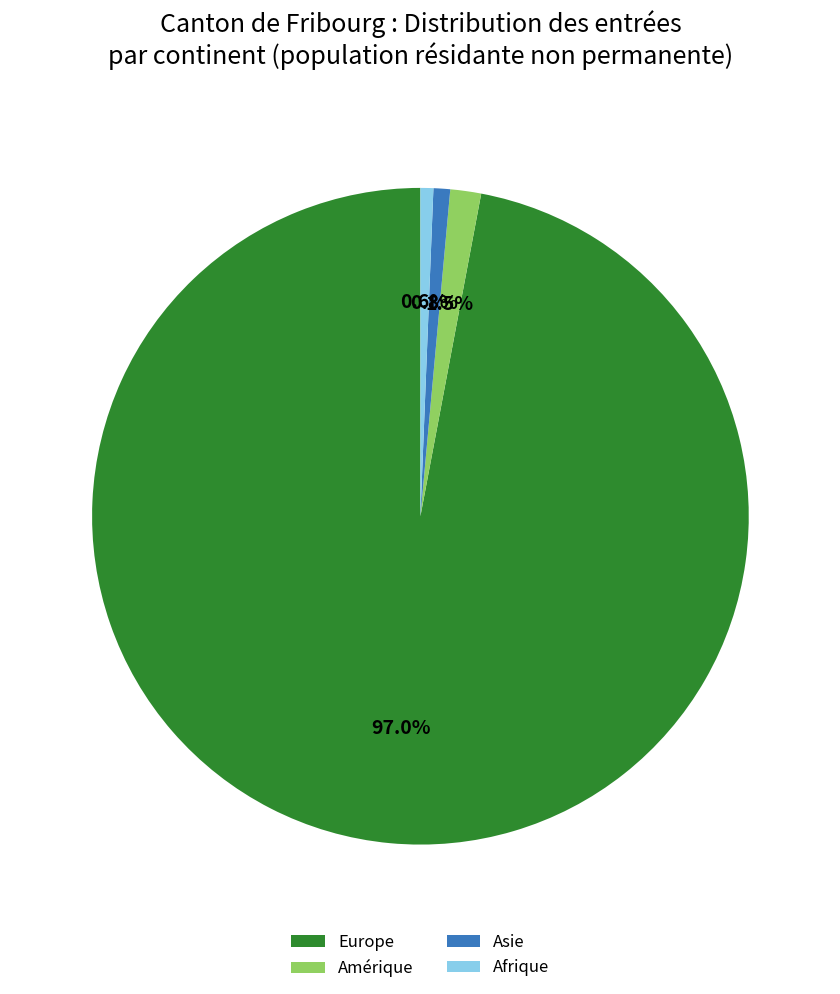

Count the number of slices in the pie.

4